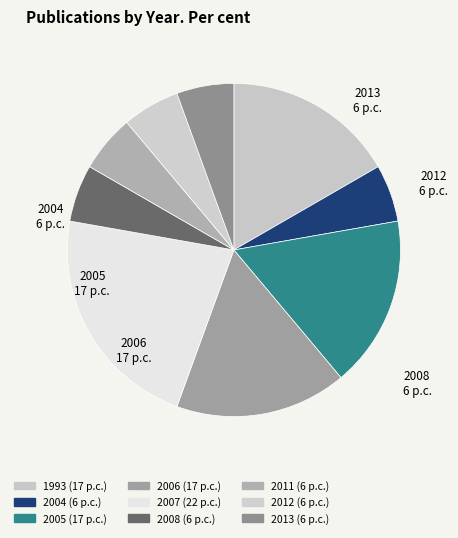

The 2012 slice represents 18% of the pie. True or false?

False